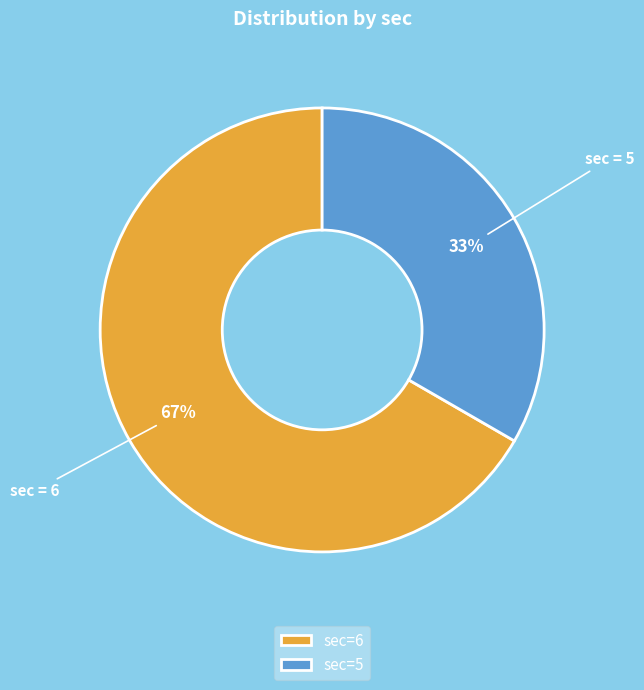

What is the majority slice?

sec=6